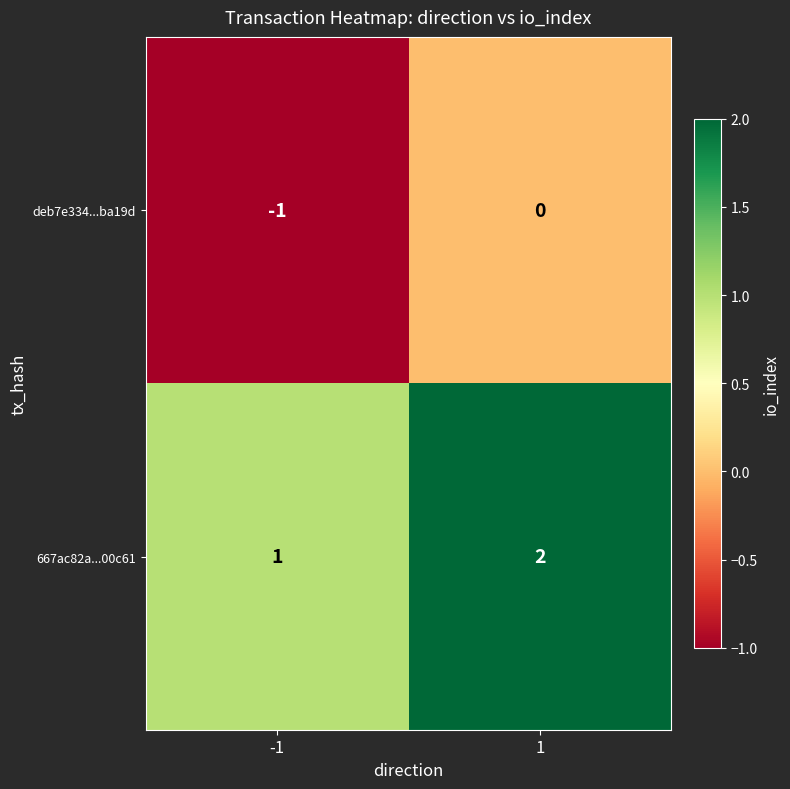

Is it true that 667ac82a...00c61 equals 0 at -1?

False